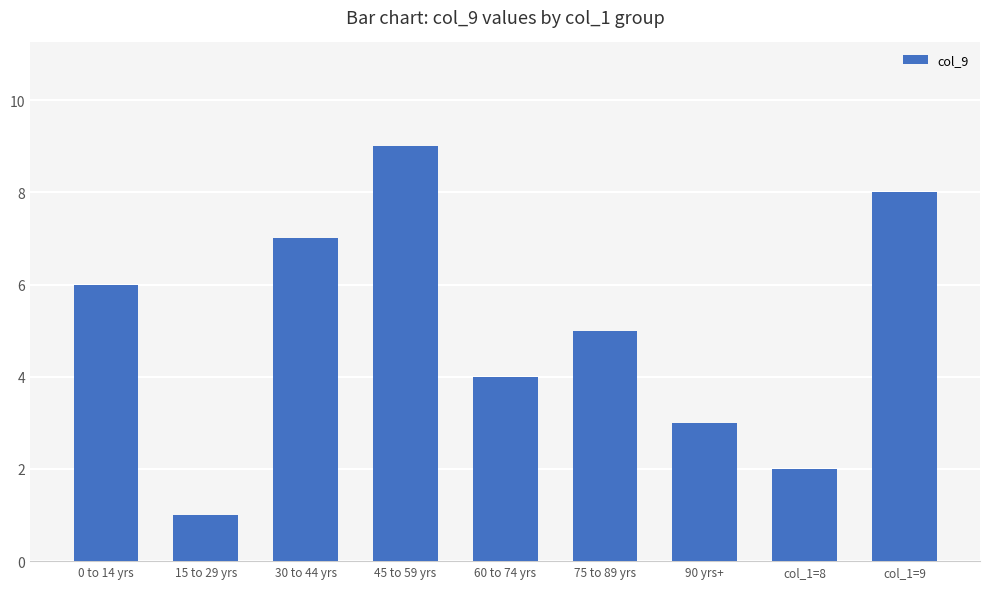

Which has a higher value, 15 to 29 yrs or 0 to 14 yrs?

0 to 14 yrs